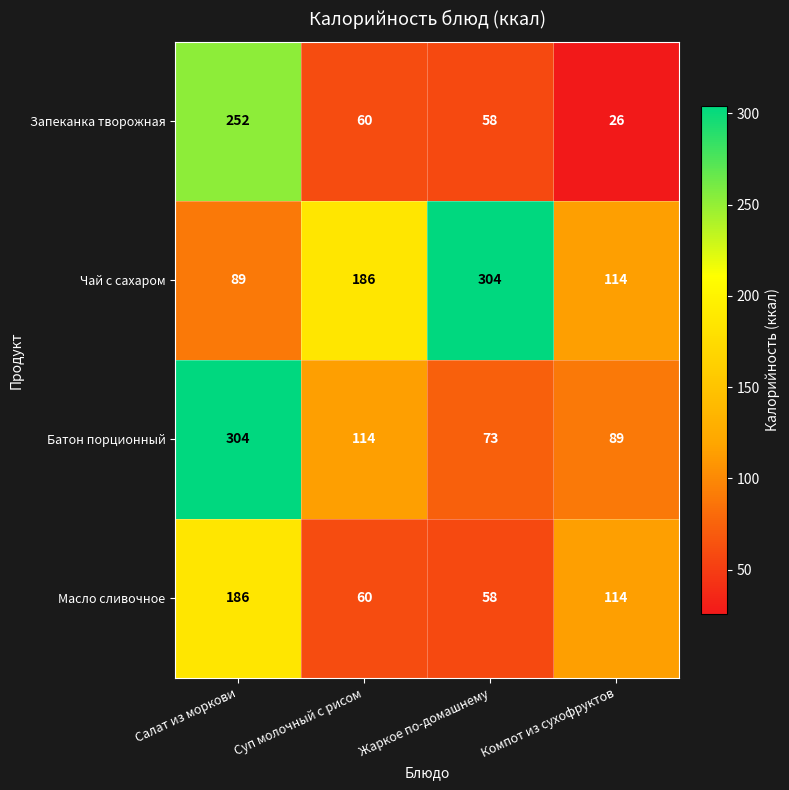

Reading left to right, extract all data points from this chart.

Запеканка творожная: Салат из моркови=252	Суп молочный с рисом=60	Жаркое по-домашнему=58	Компот из сухофруктов=26
Чай с сахаром: Салат из моркови=89	Суп молочный с рисом=186	Жаркое по-домашнему=304	Компот из сухофруктов=114
Батон порционный: Салат из моркови=304	Суп молочный с рисом=114	Жаркое по-домашнему=73	Компот из сухофруктов=89
Масло сливочное: Салат из моркови=186	Суп молочный с рисом=60	Жаркое по-домашнему=58	Компот из сухофруктов=114